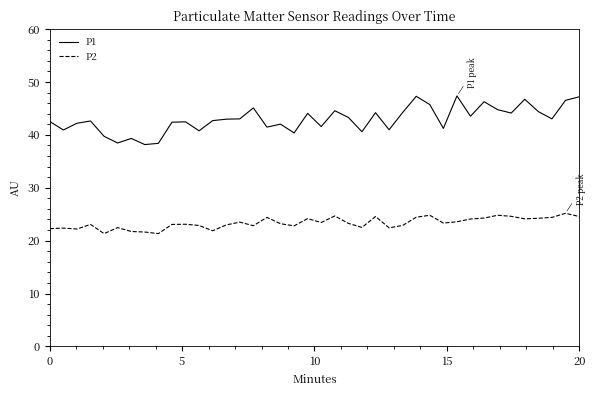

Which series has the largest range (max minus min)?

P1